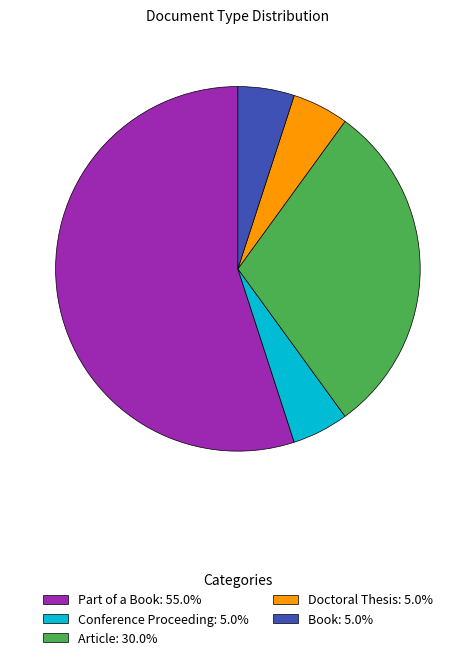

Is there a majority slice in this chart?

Yes